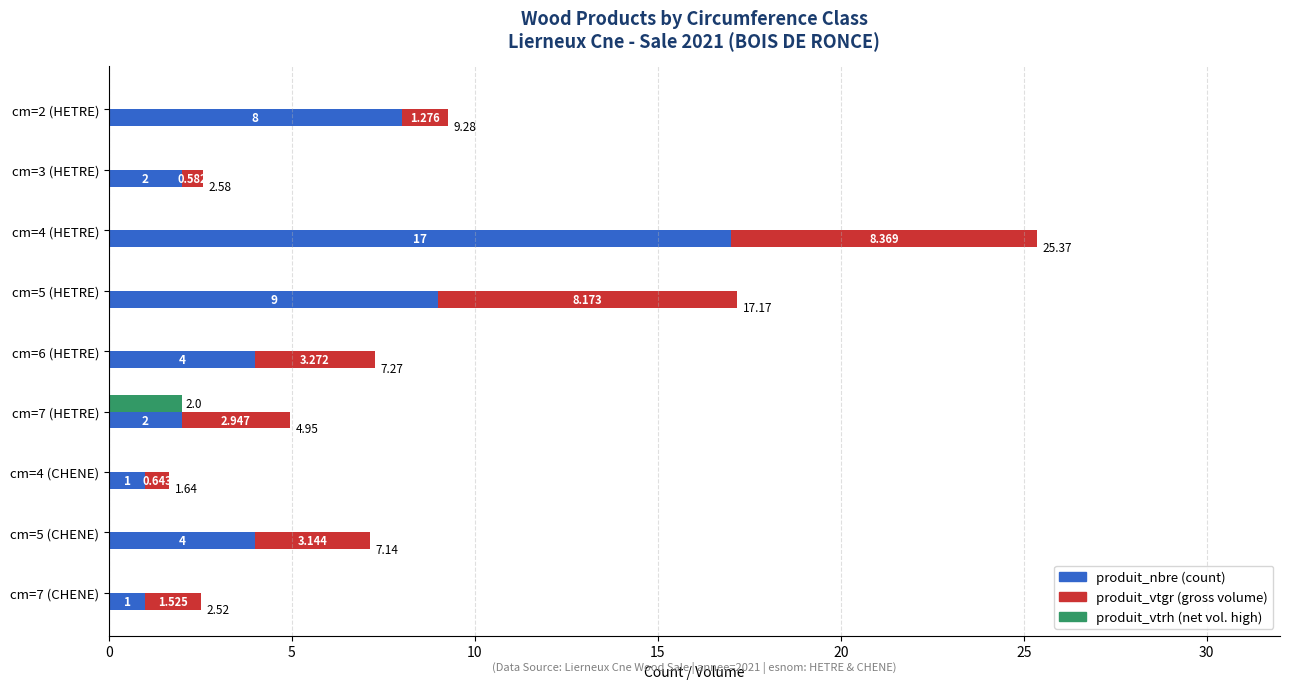

Reading right to left, extract all data points from this chart.

produit_nbre: 1.0	4.0	1.0	2.0	4.0	9.0	17.0	2.0	8.0
produit_vtgr: 1.5	3.1	0.6	2.9	3.3	8.2	8.4	0.6	1.3
produit_vtrh: 0.0	0.0	0.0	2.0	0.0	0.0	0.0	0.0	0.0